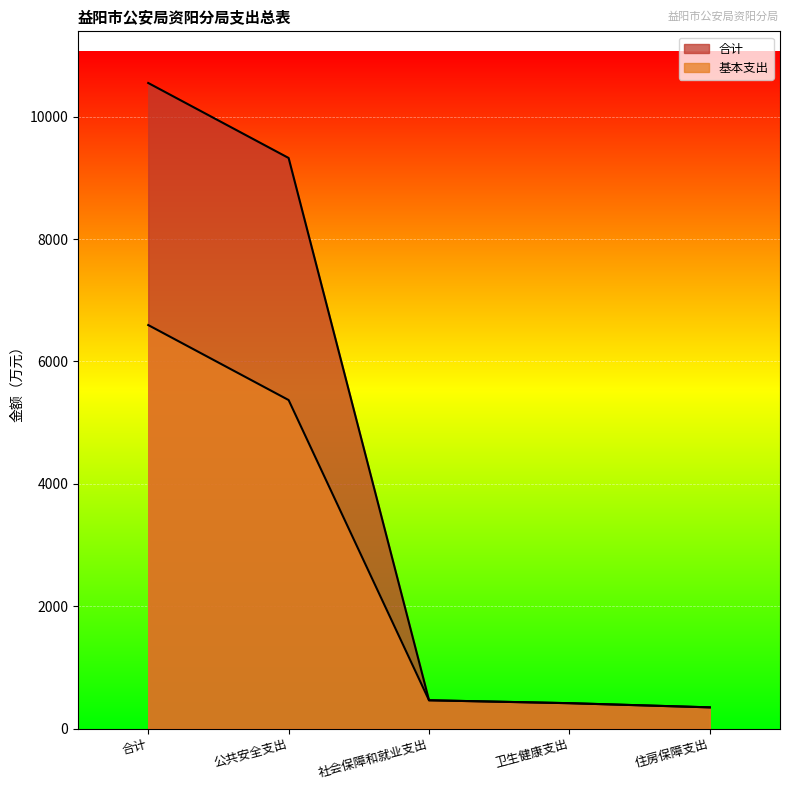

Which series changed the most between 卫生健康支出 and 住房保障支出?

合计